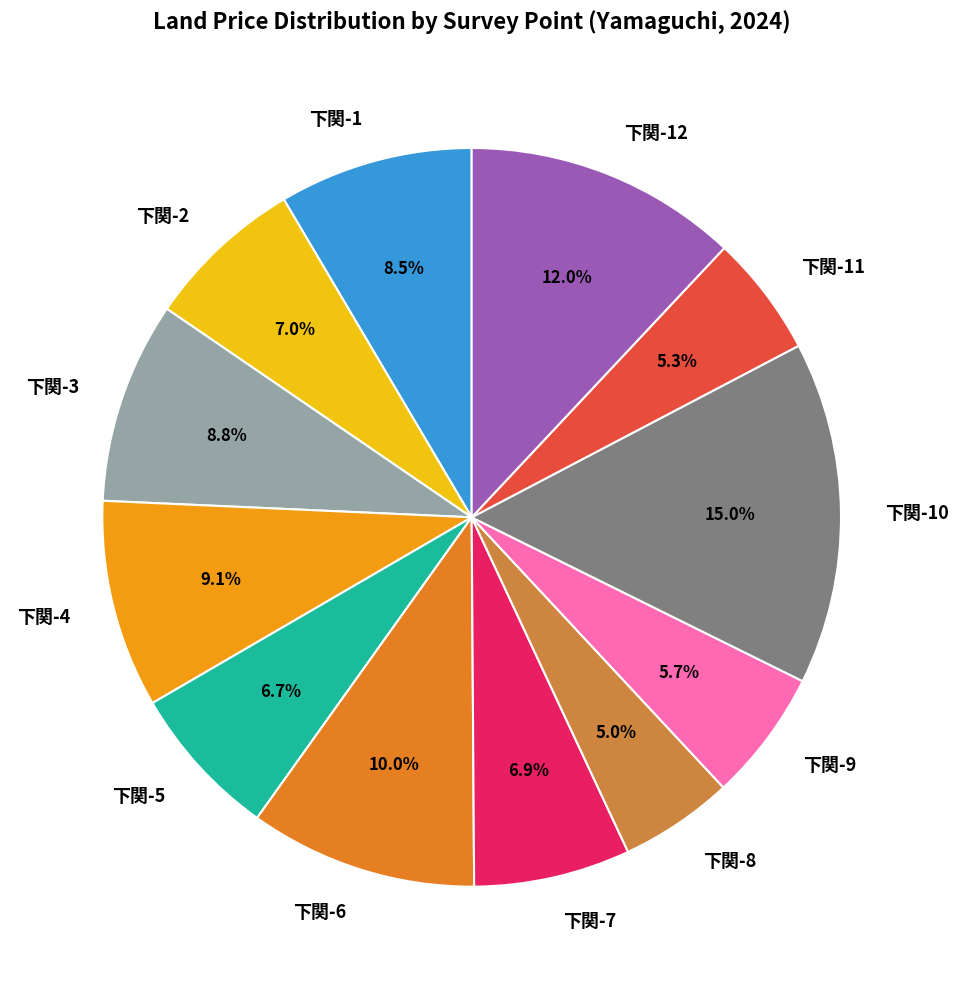

Count the number of slices in the pie.

12